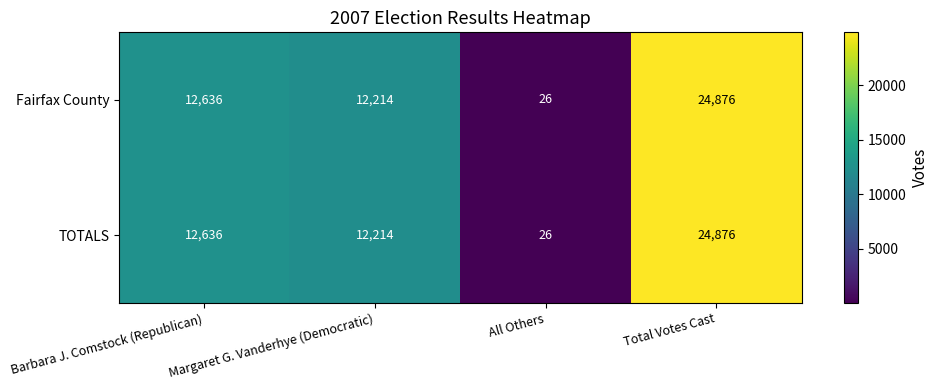

Where is TOTALS nearest to the value 12451?

Barbara J. Comstock (Republican)